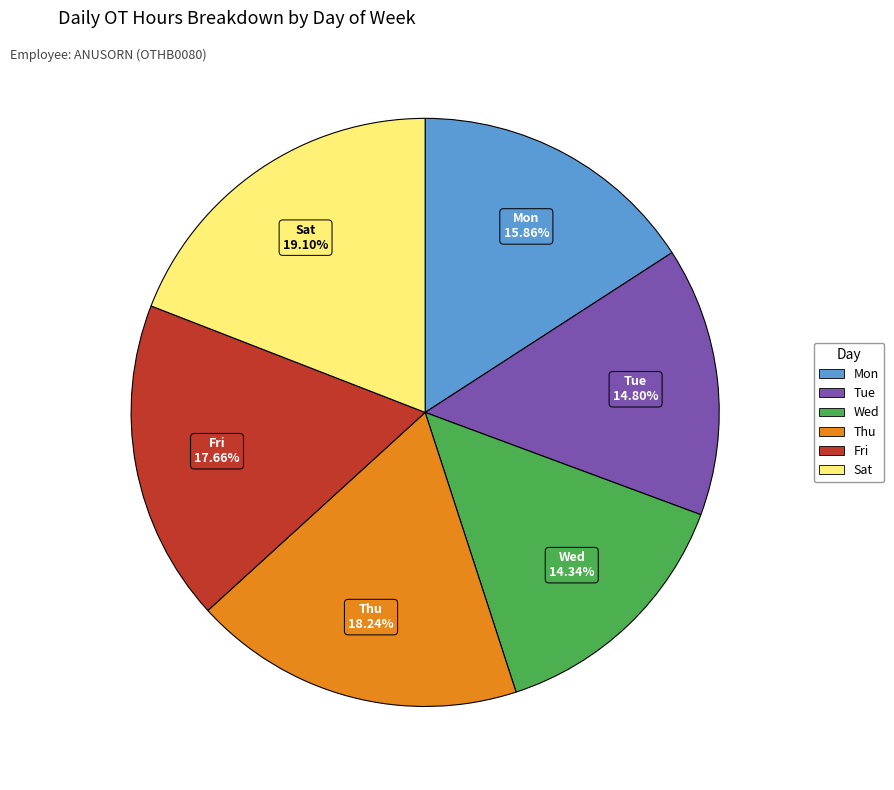

Is there any slice that represents more than half of the pie?

No